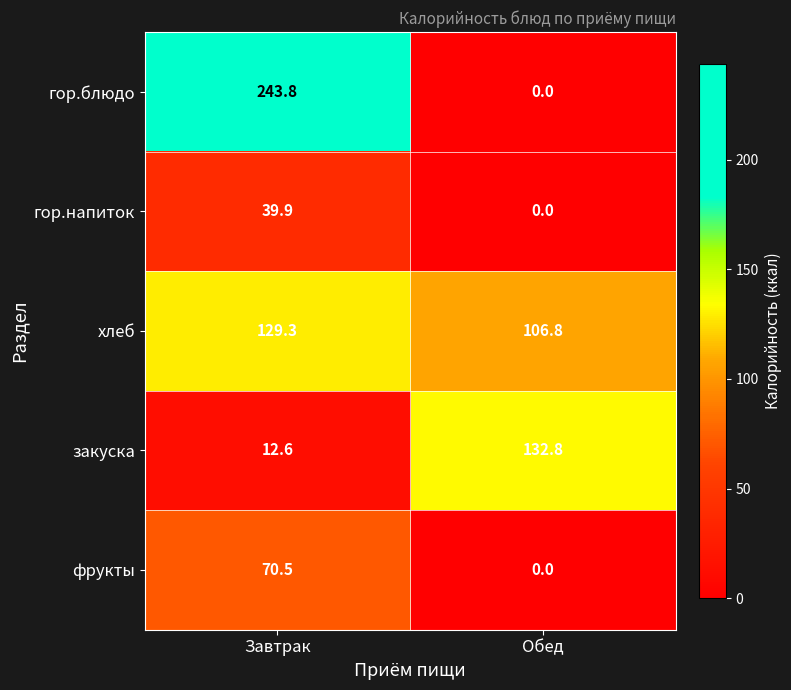

List the series in order of their peak value, lowest first.

гор.напиток, фрукты, хлеб, закуска, гор.блюдо